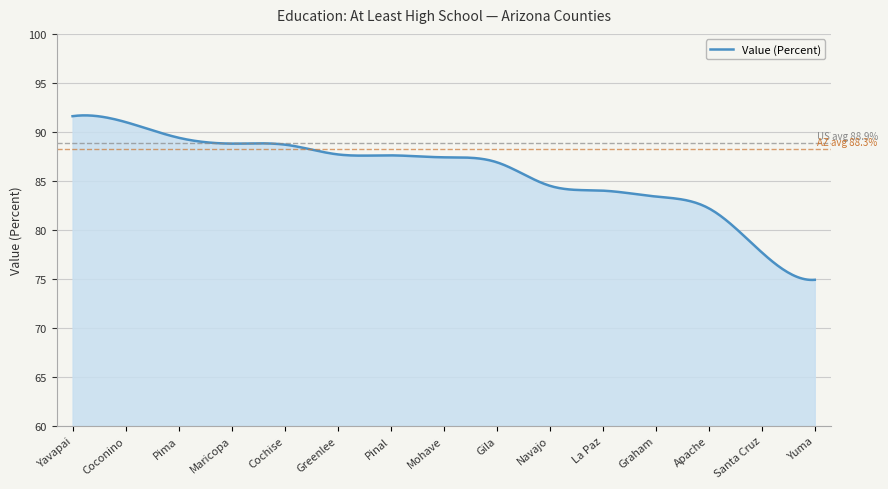

What is the smallest value displayed?

74.9